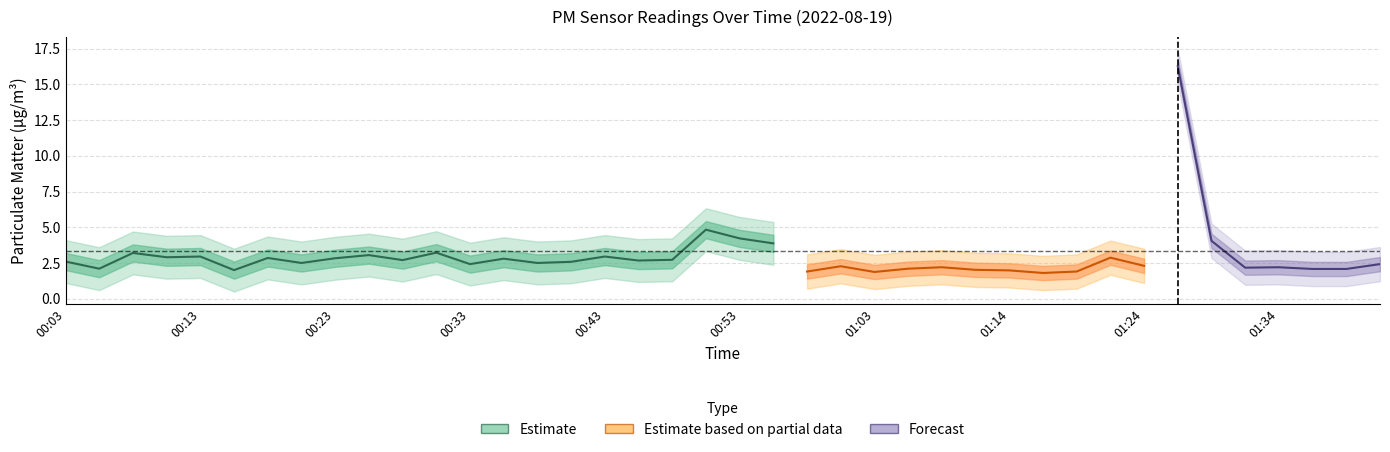

What is the sum of all P1 values?

134.4